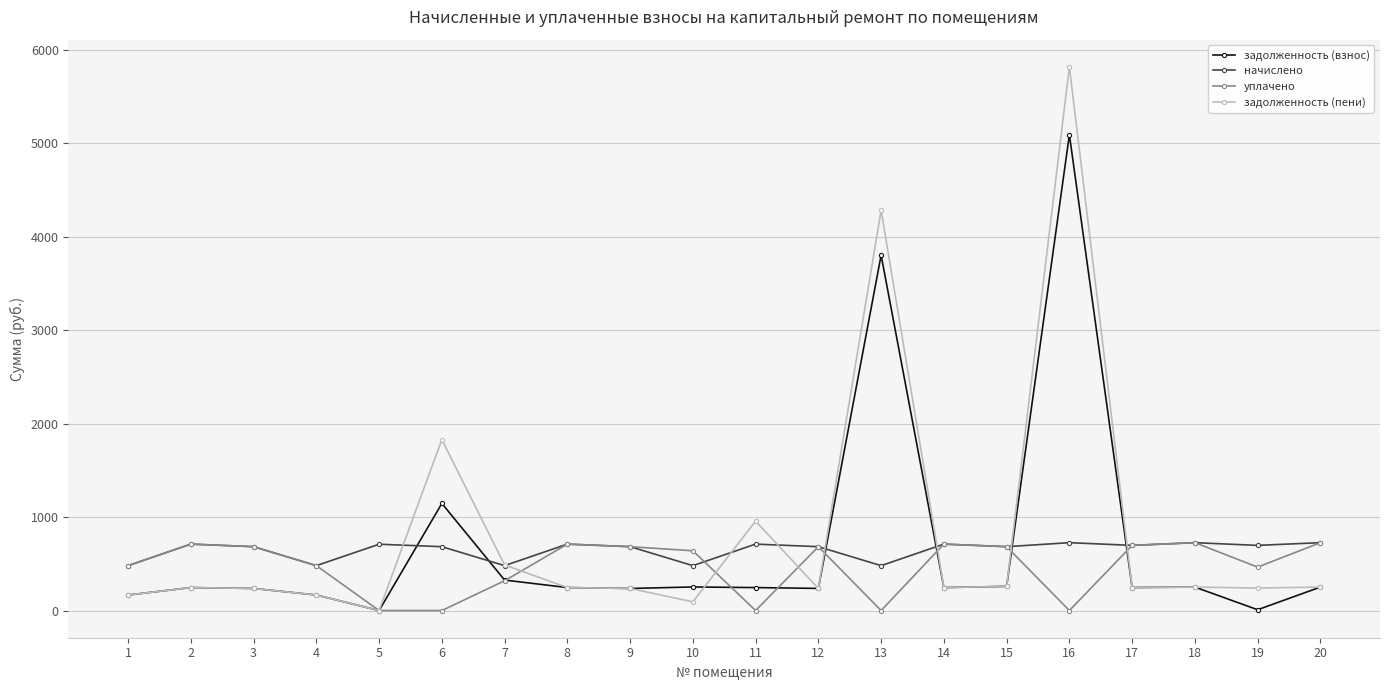

How many data points does each series have?

20